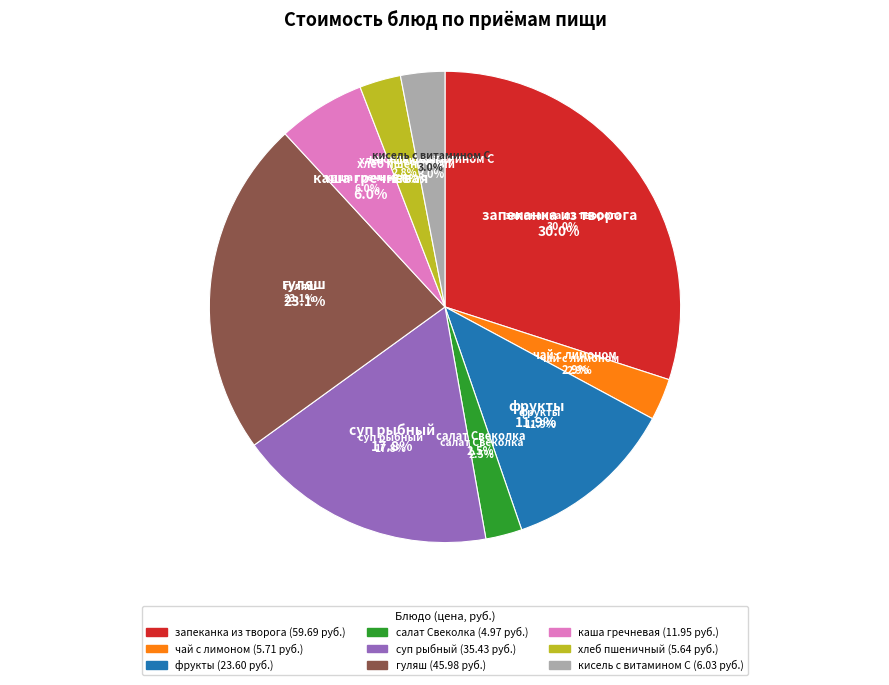

Is the sum of хлеб пшеничный and гуляш greater than half?

No